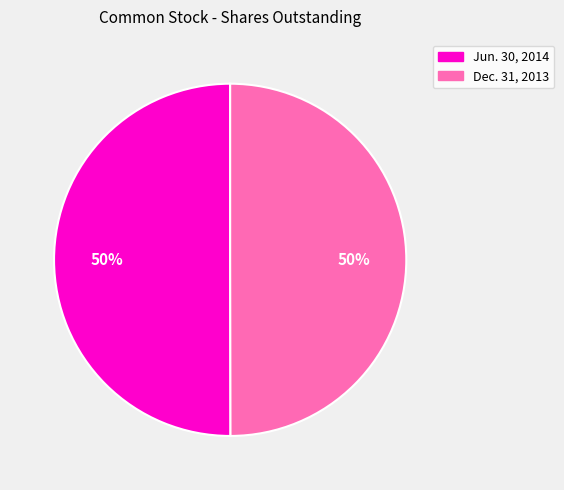

Do Dec. 31, 2013 and Jun. 30, 2014 together represent more than half of the pie?

Yes